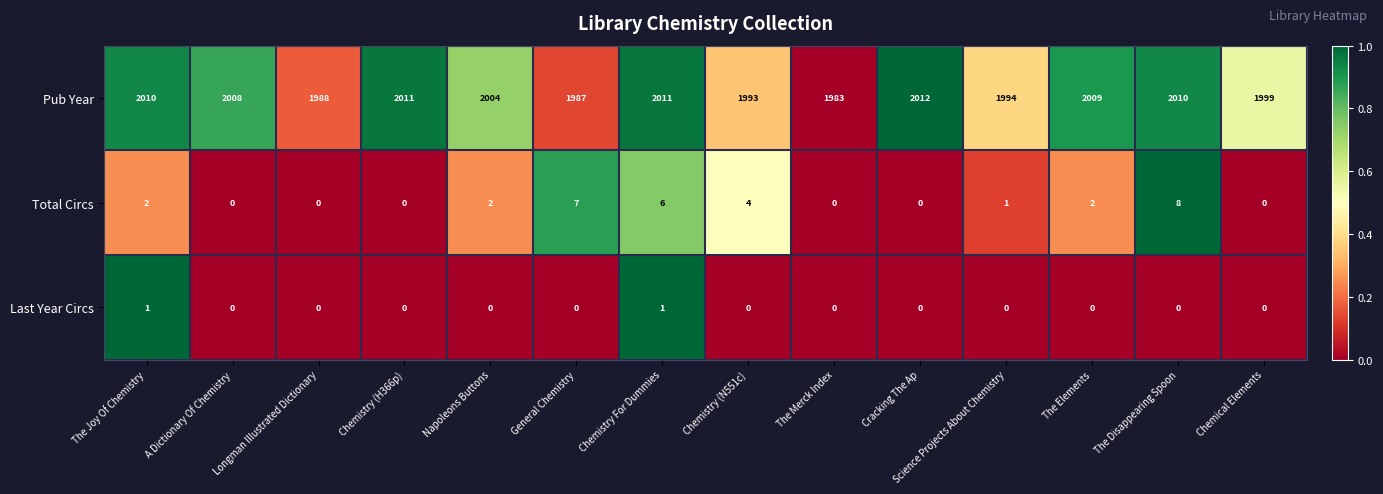

Which series changed the most between General Chemistry and The Merck Index?

Total Circs